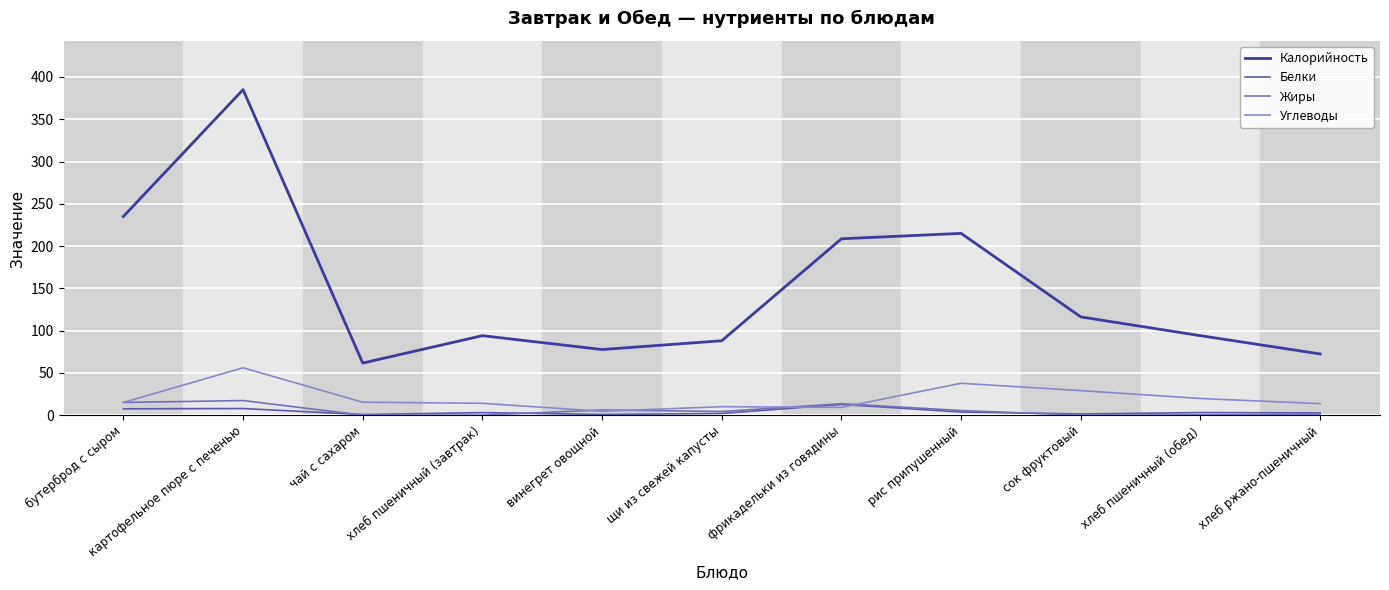

Which series has the largest range (max minus min)?

Калорийность